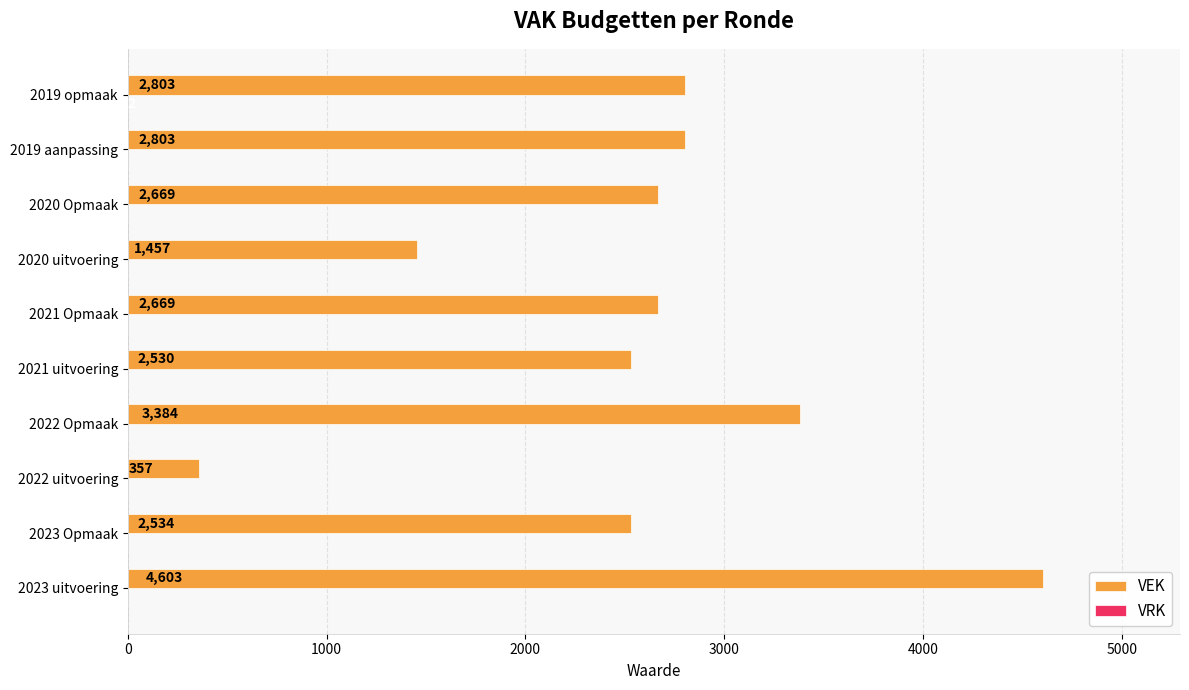

Which series changed the most between 2023 Opmaak and 2022 uitvoering?

VEK